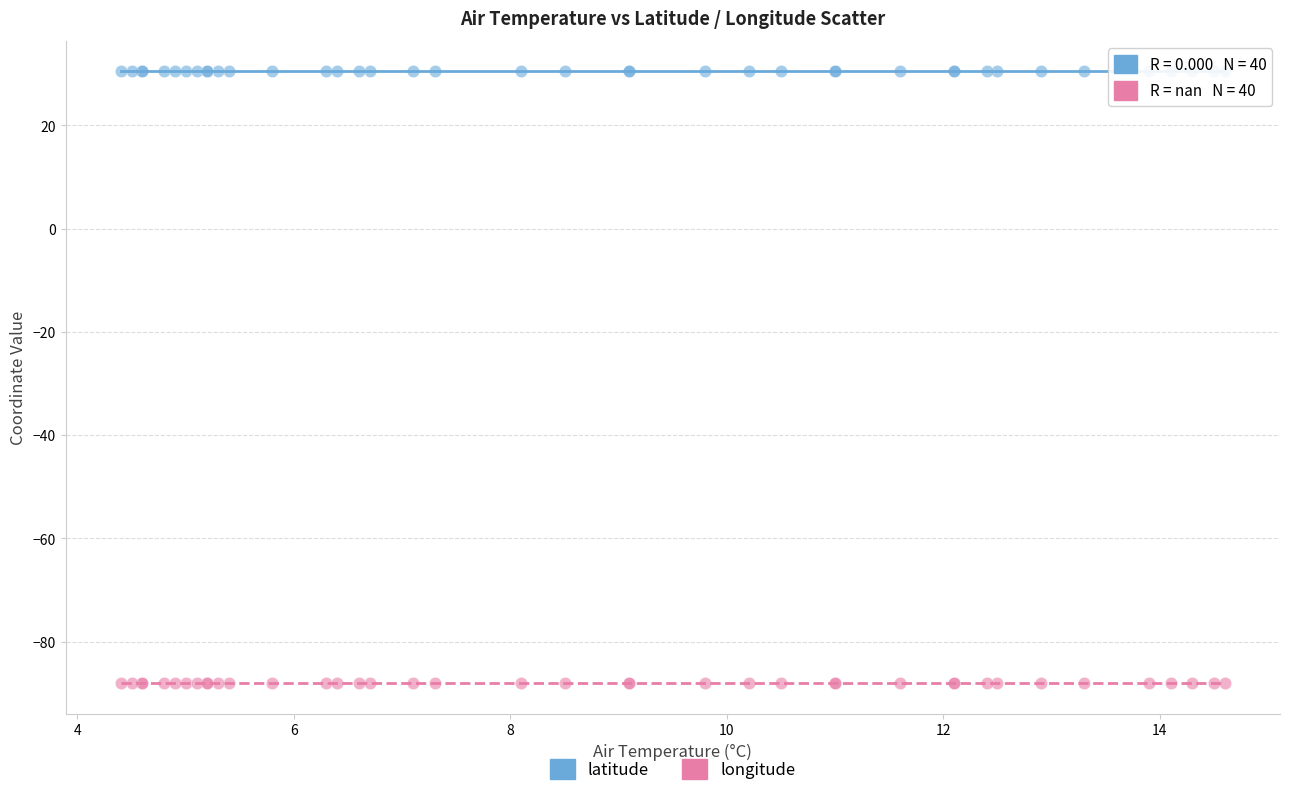

Which series contains the highest Y value?

latitude